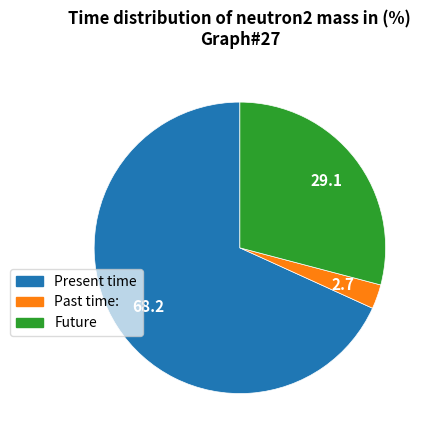

Is there a majority slice in this chart?

Yes